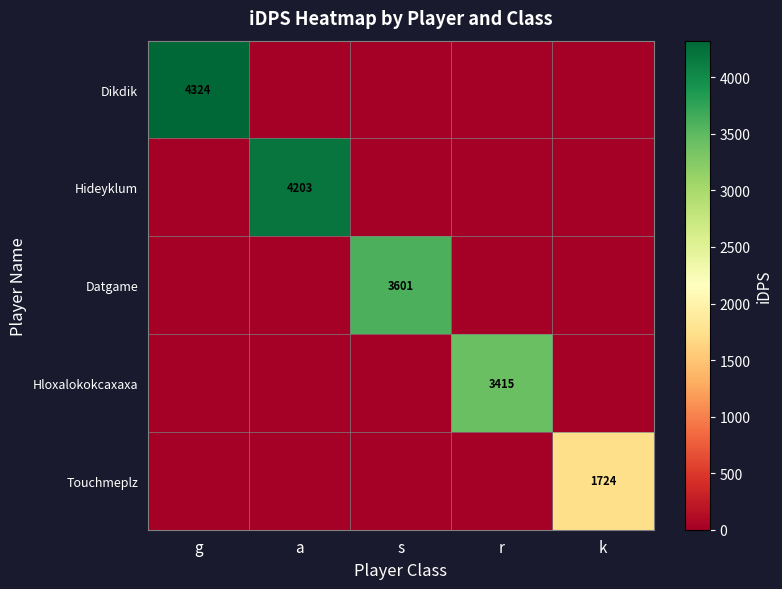

Is it true that Datgame equals 3601 at s?

True